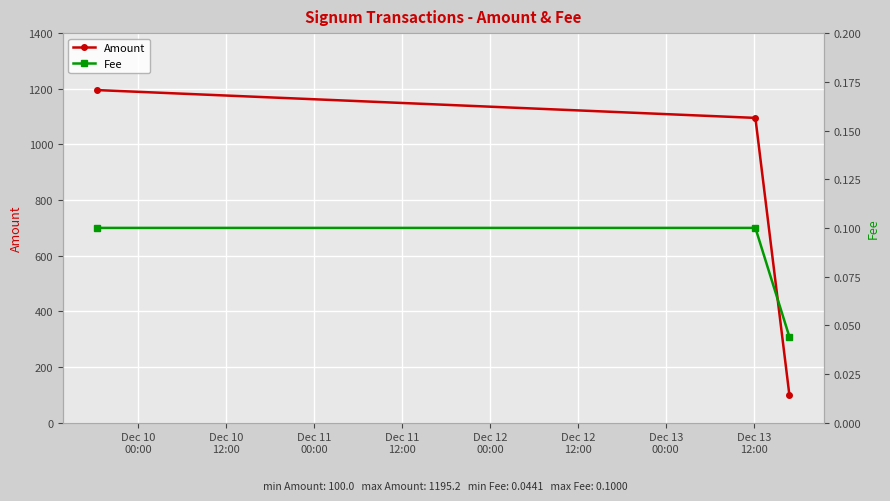

What is the value of the Amount point at the 2nd from the left?

1095.3